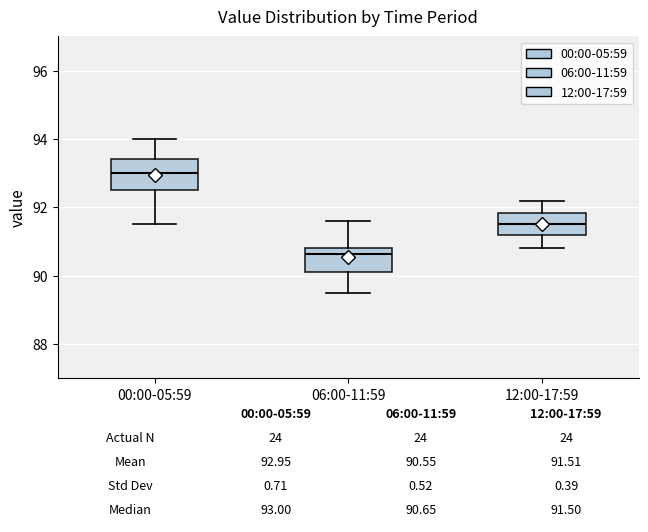

Comparing the boxes themselves (not the whiskers), which one is the tallest?

00:00-05:59